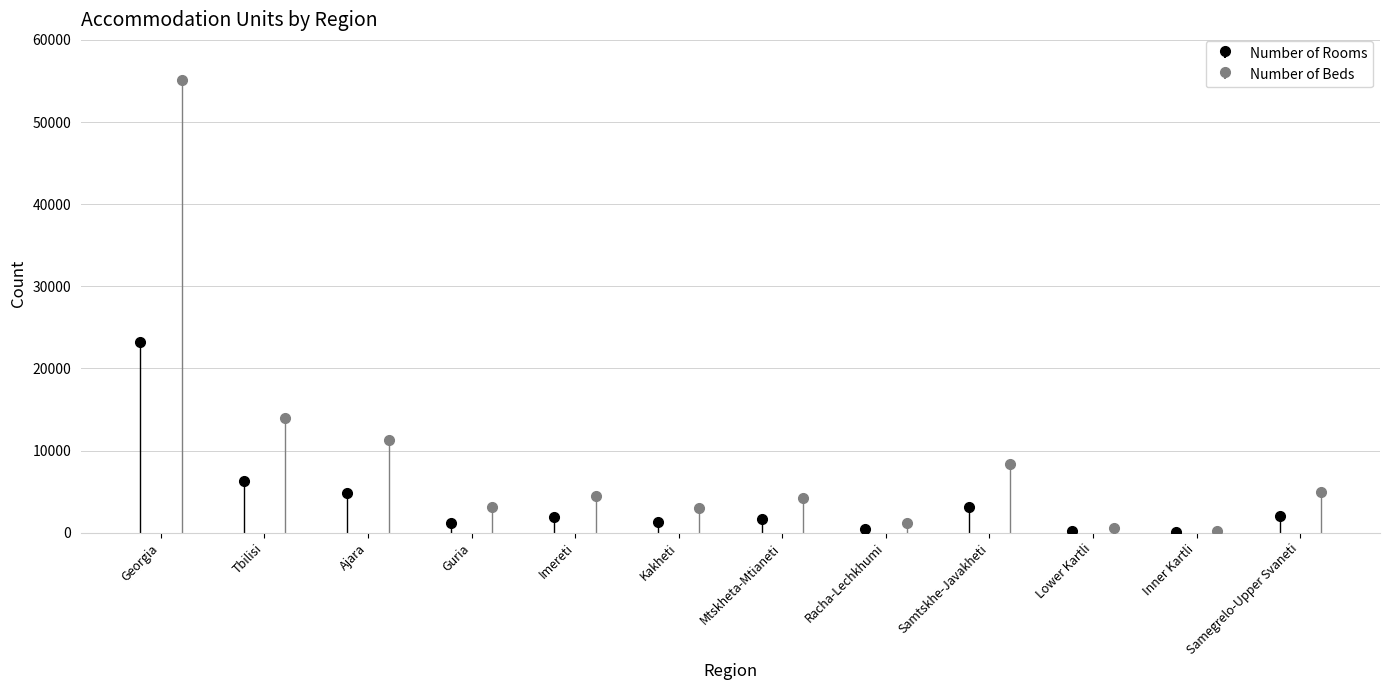

Which has a higher value, Georgia or Ajara?

Georgia